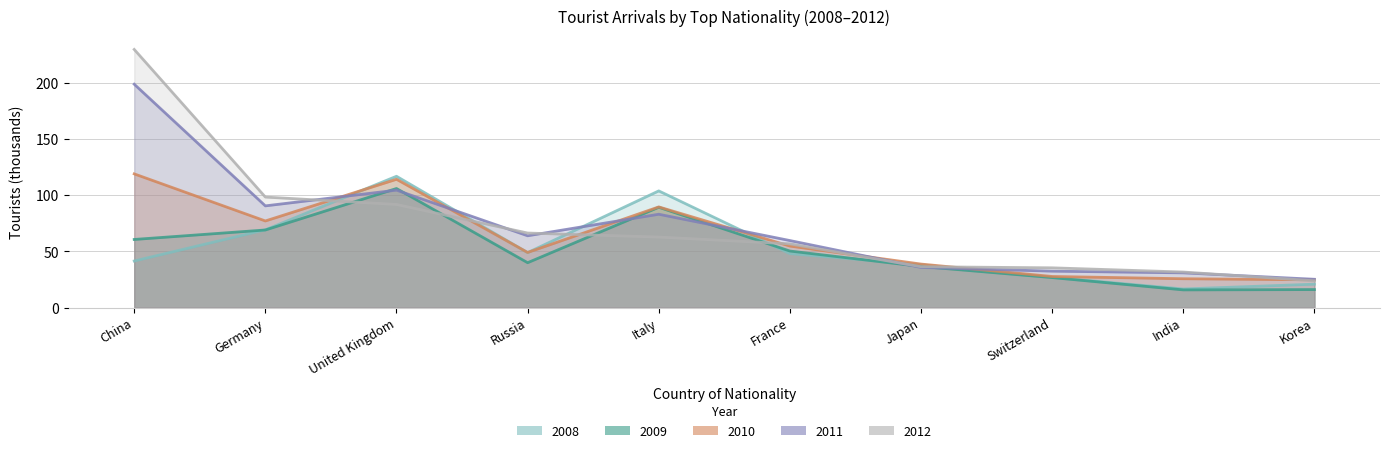

The 2011 series shows 198.7 at China. True or false?

True